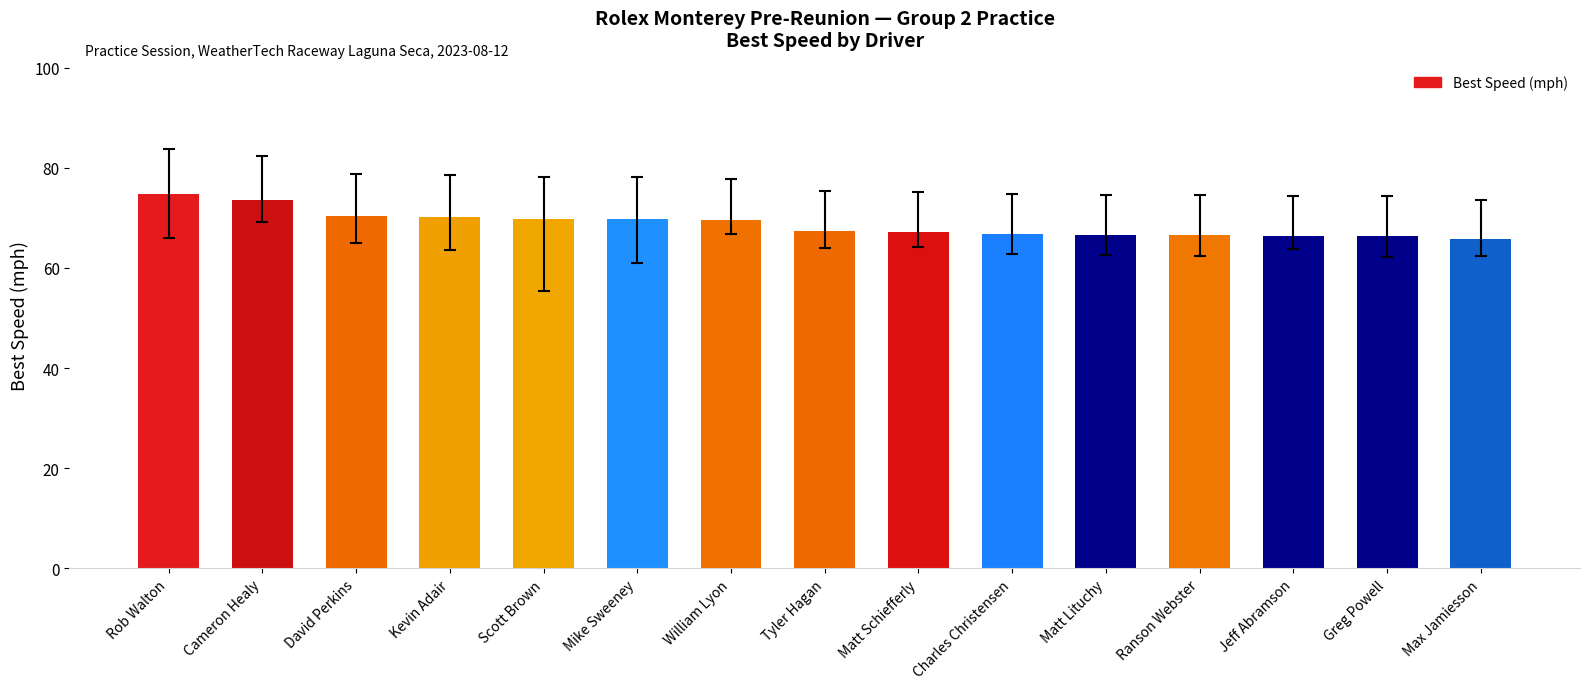

Approximately how many times larger is the value at Max Jamiesson compared to Greg Powell?

1.0